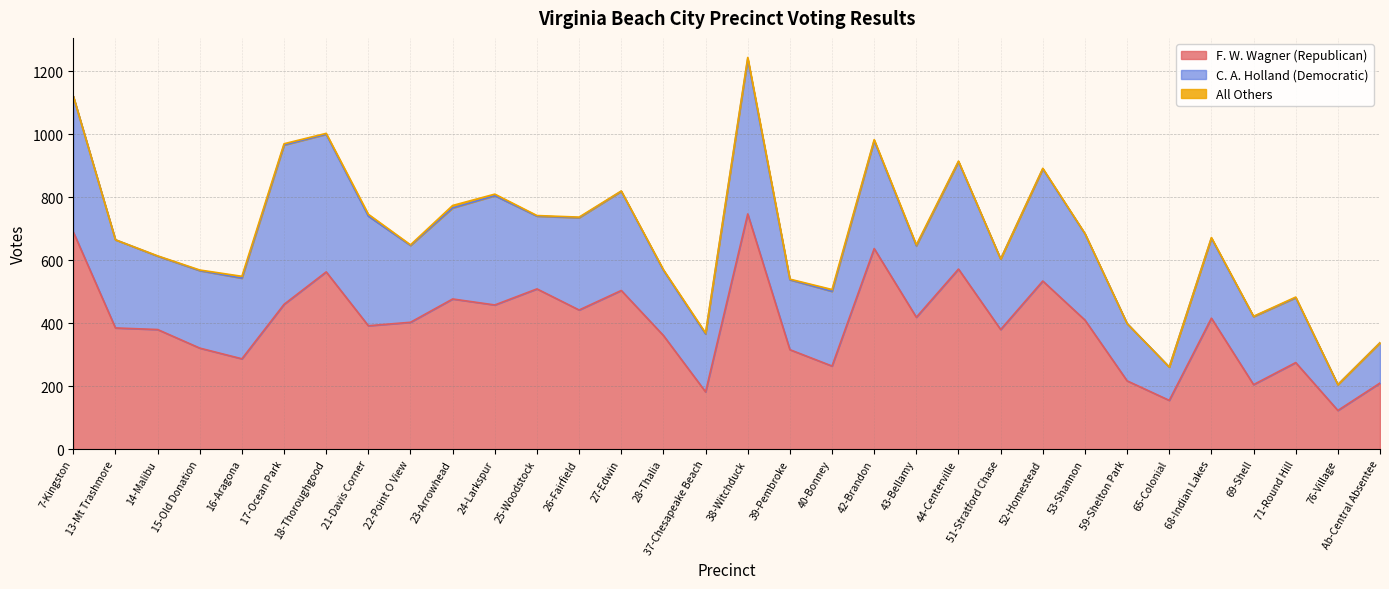

What position from the left is 71-Round Hill?

30